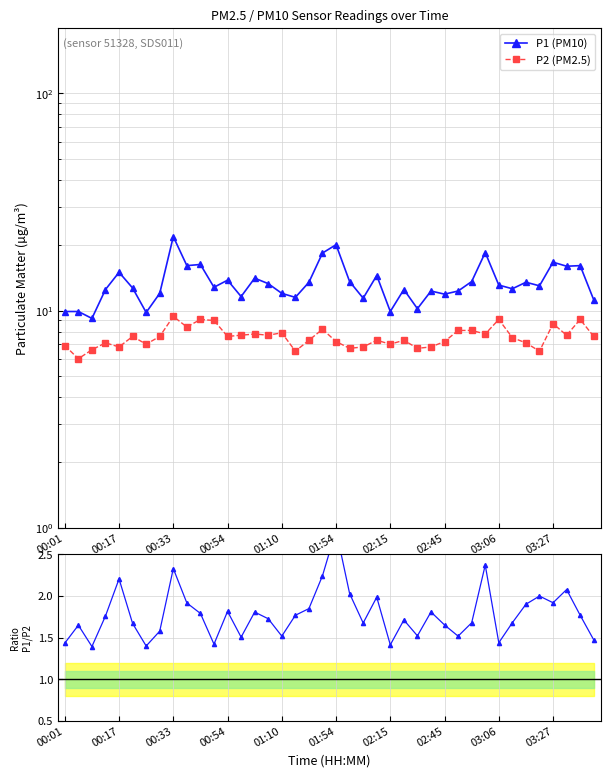

What is the minimum value for P1 (PM10)?

9.2